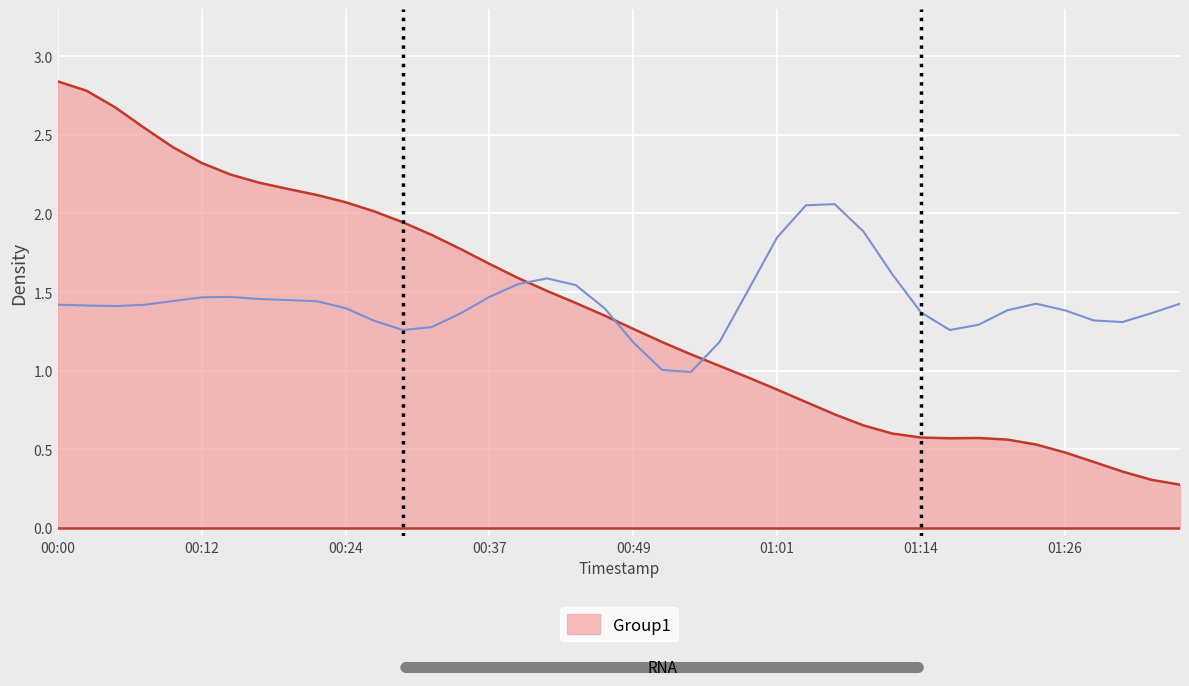

How many points are higher than both their immediate neighbors (excluding endpoints)?

1